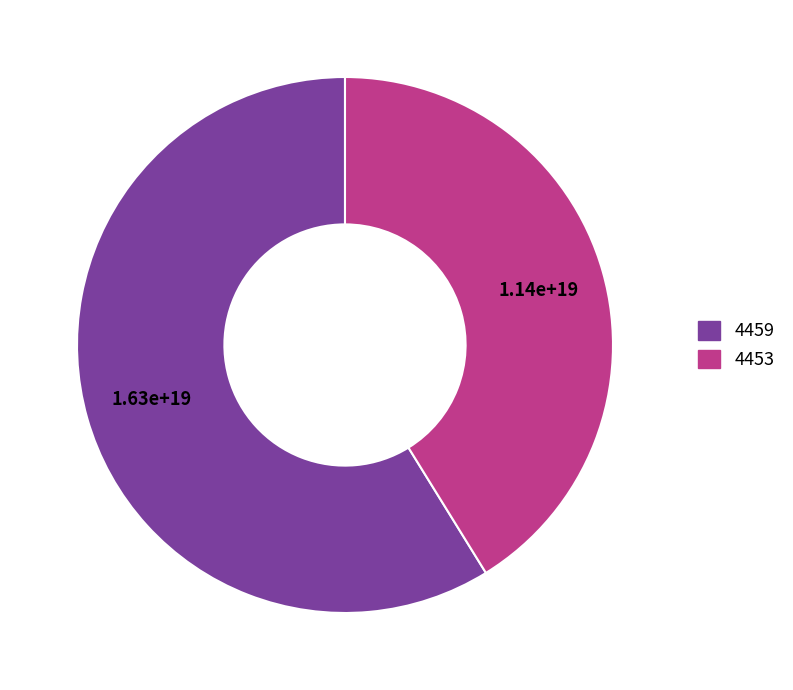

Is it true that 4459 is 59% of the pie?

True